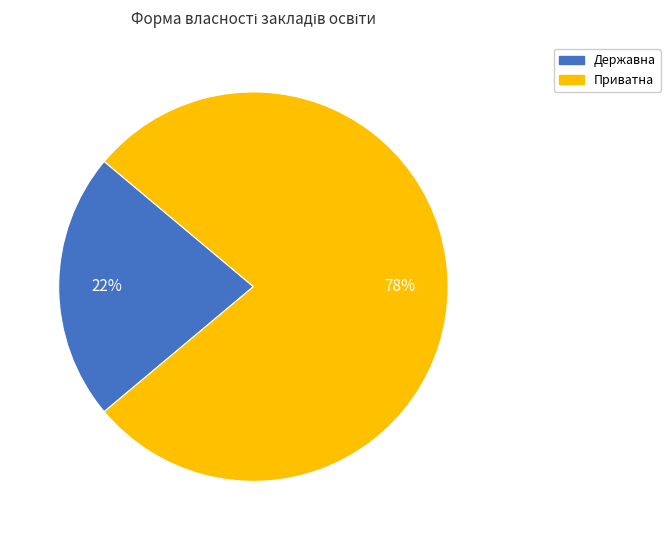

Is it true that Приватна is 78% of the pie?

True